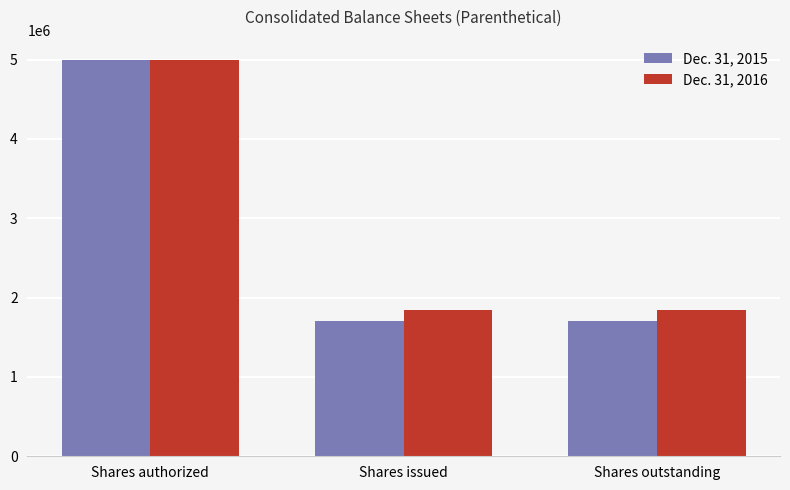

How many bars are there in total?

6